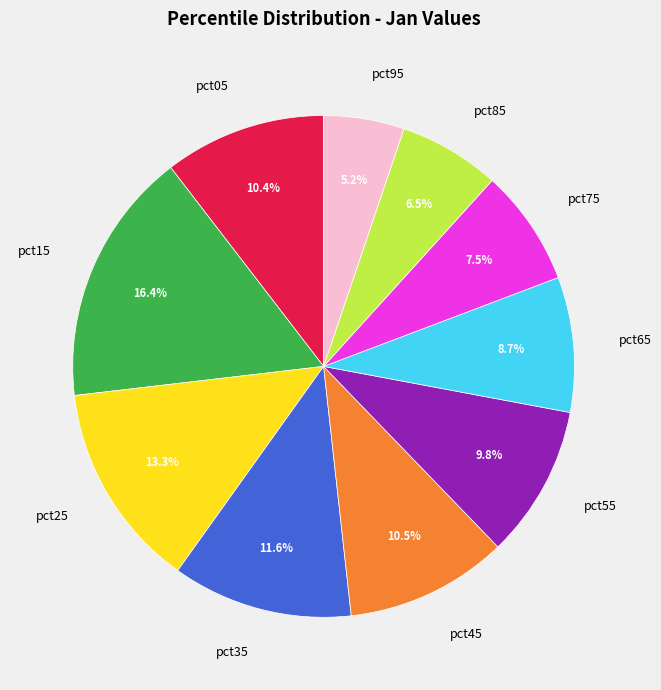

To the nearest percent, what portion does pct65 represent?

9%